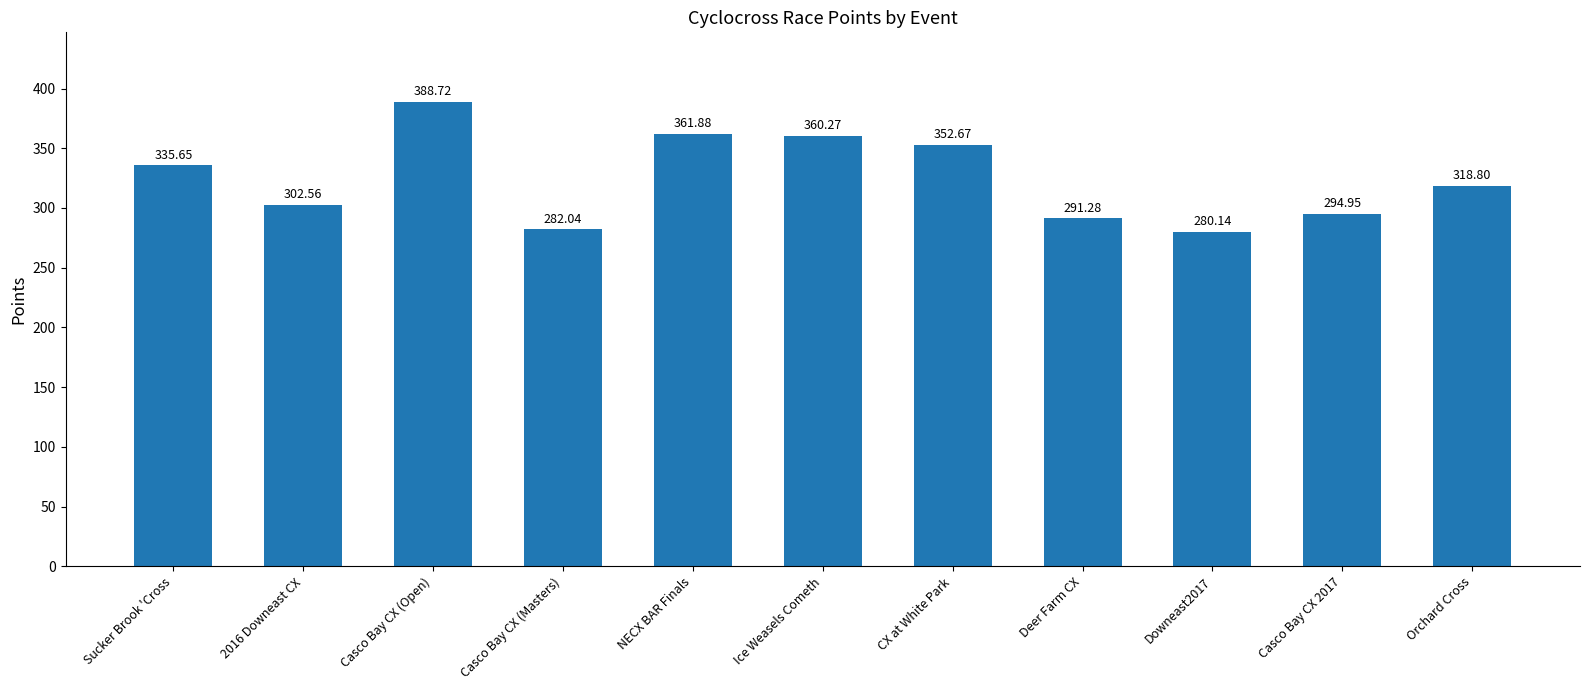

List the labels in order of value, smallest first.

Downeast2017, Casco Bay CX (Masters), Deer Farm CX, Casco Bay CX 2017, 2016 Downeast CX, Orchard Cross, Sucker Brook 'Cross, CX at White Park, Ice Weasels Cometh, NECX BAR Finals, Casco Bay CX (Open)